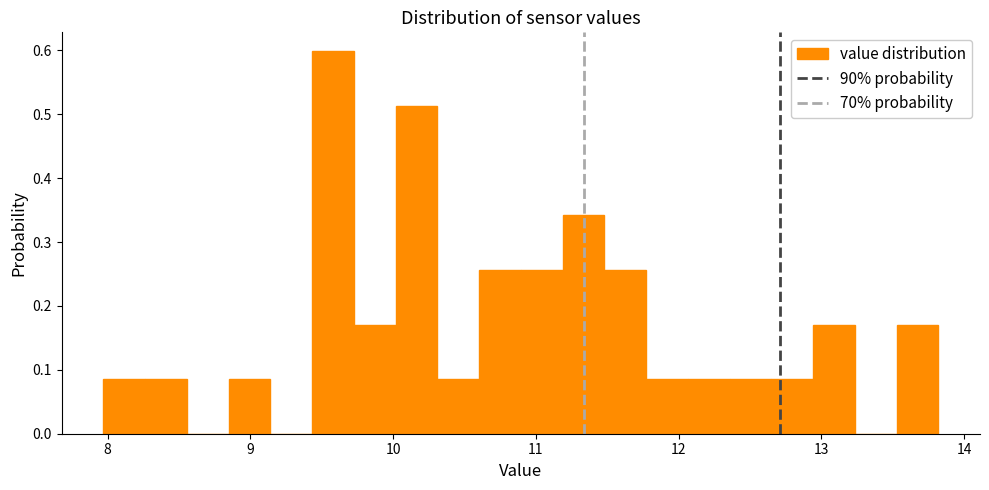

Around what value on the x-axis is the tallest bar? Give the approximate position of its centre, as read against the axis.

9.6